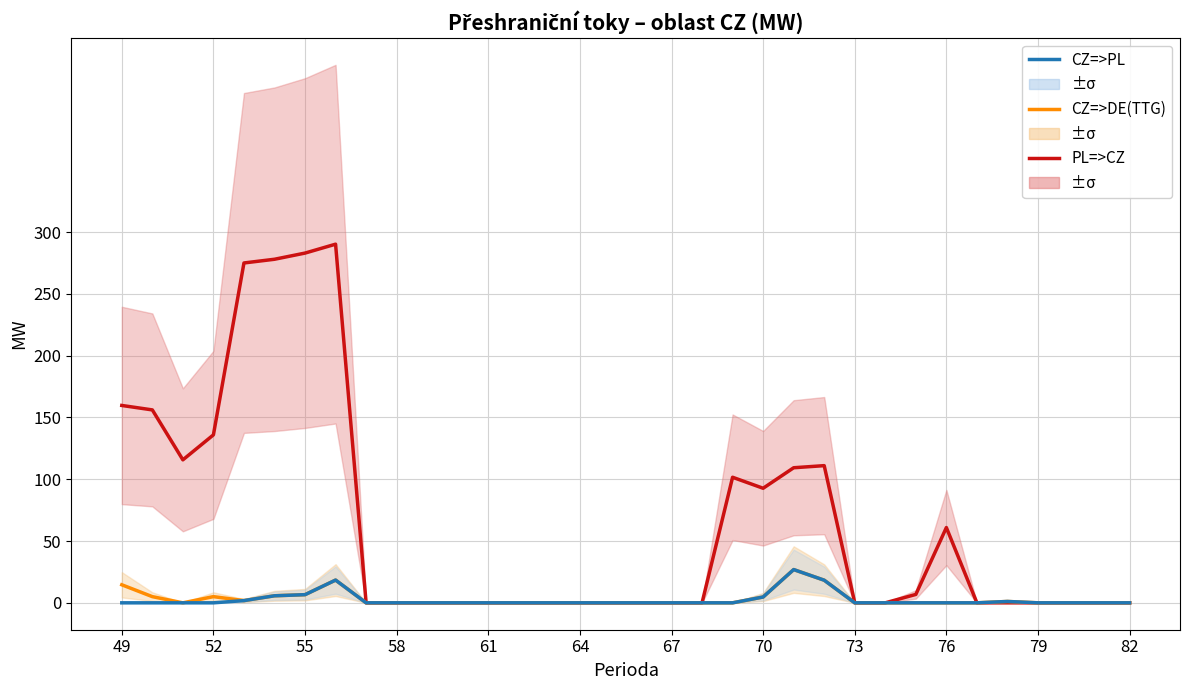

How many data points does each series have?

34